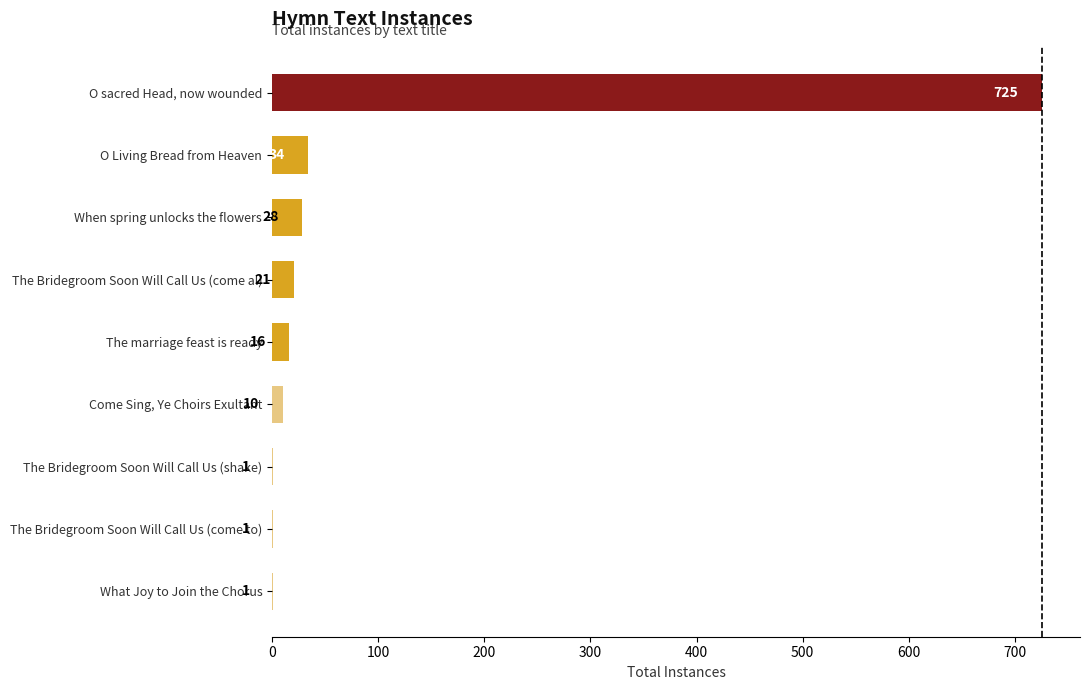

The value at The Bridegroom Soon Will Call Us (come to) is 1. True or false?

True